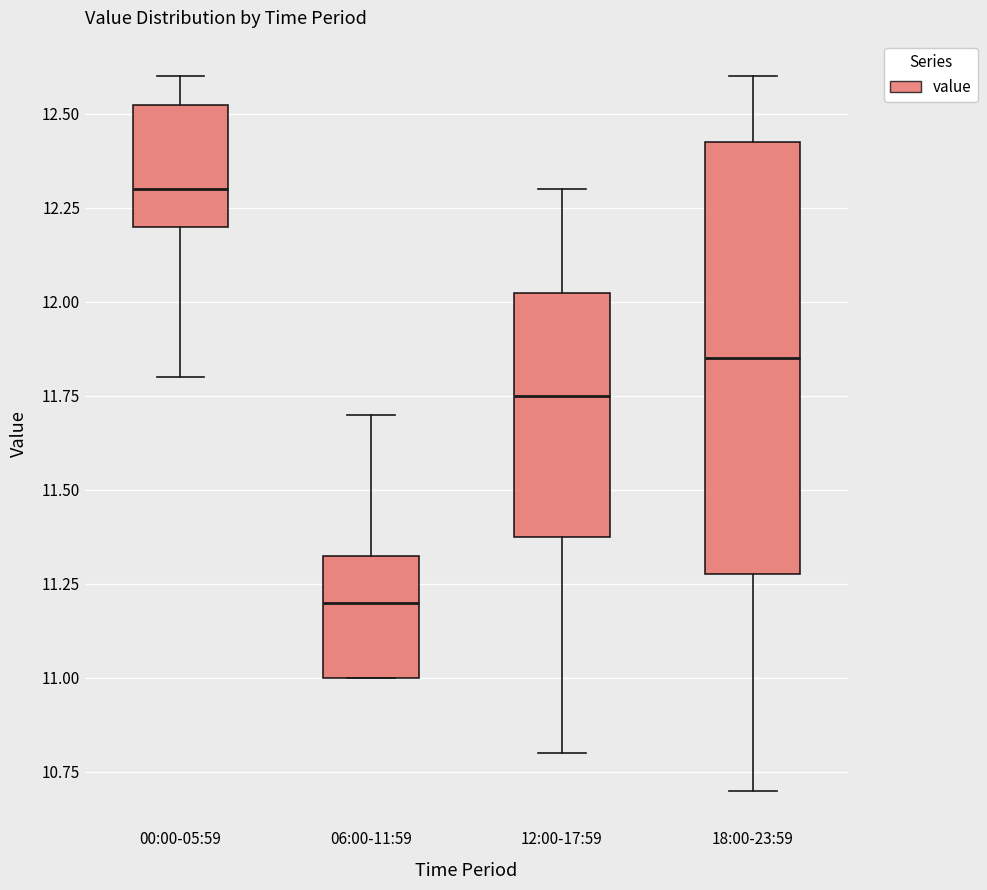

Reading left to right, transcribe this box plot: for each box, give where its median line is, the range the box spans, and where its two whiskers end, as read against the y-axis. The values are not printed on the chart, so give them approximately, as read against the axis.

00:00-05:59: median 12.30, box 12.20 to 12.55, whiskers 11.80 to 12.60
06:00-11:59: median 11.20, box 11.00 to 11.35, whiskers 11.00 to 11.70
12:00-17:59: median 11.75, box 11.40 to 12.05, whiskers 10.80 to 12.30
18:00-23:59: median 11.85, box 11.30 to 12.45, whiskers 10.70 to 12.60